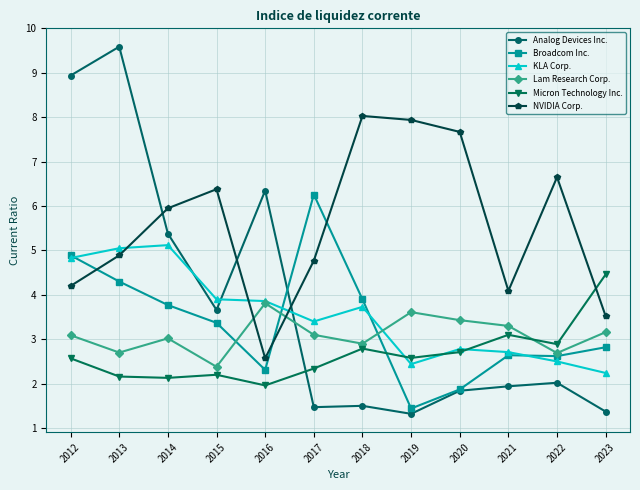

What is the minimum value for Broadcom Inc.?

1.4